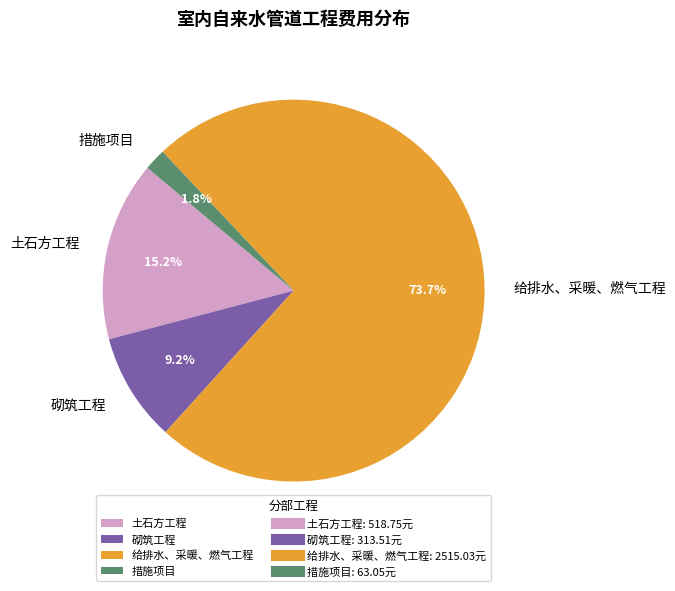

Which slice is the smallest?

措施项目